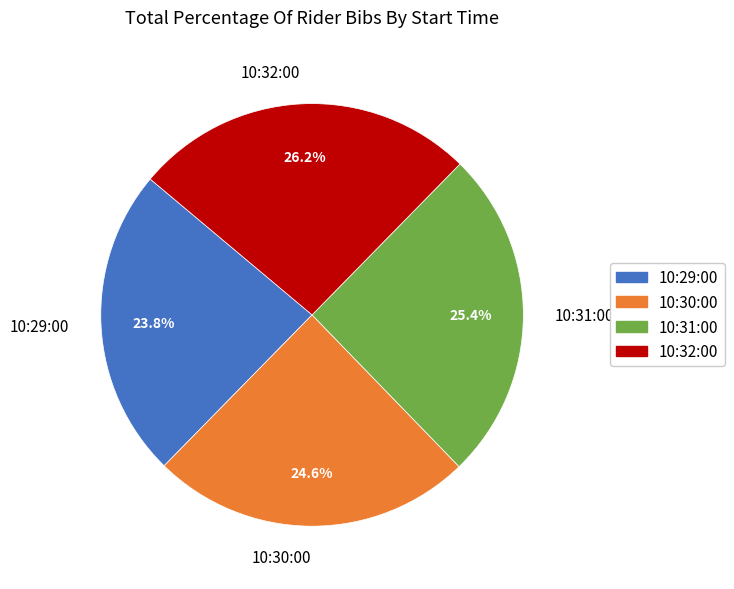

Rank the categories by value from lowest to highest.

10:29:00, 10:30:00, 10:31:00, 10:32:00